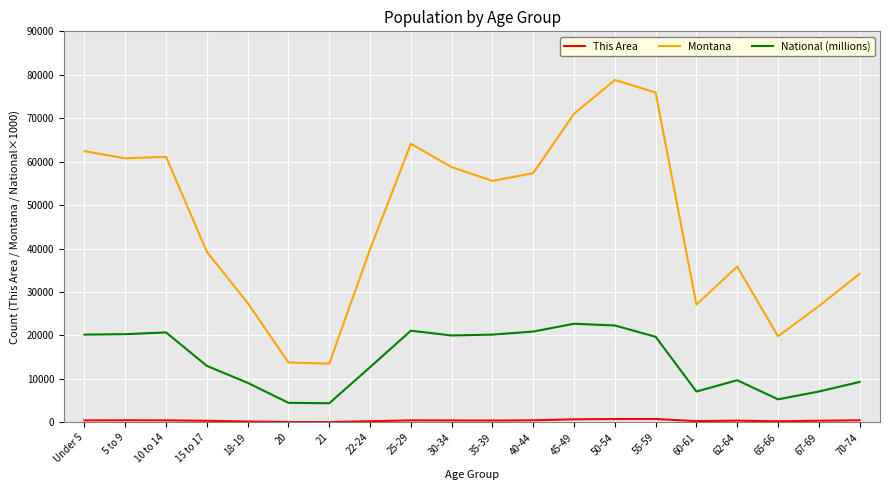

True or false: National (millions) and Montana intersect in this chart.

False